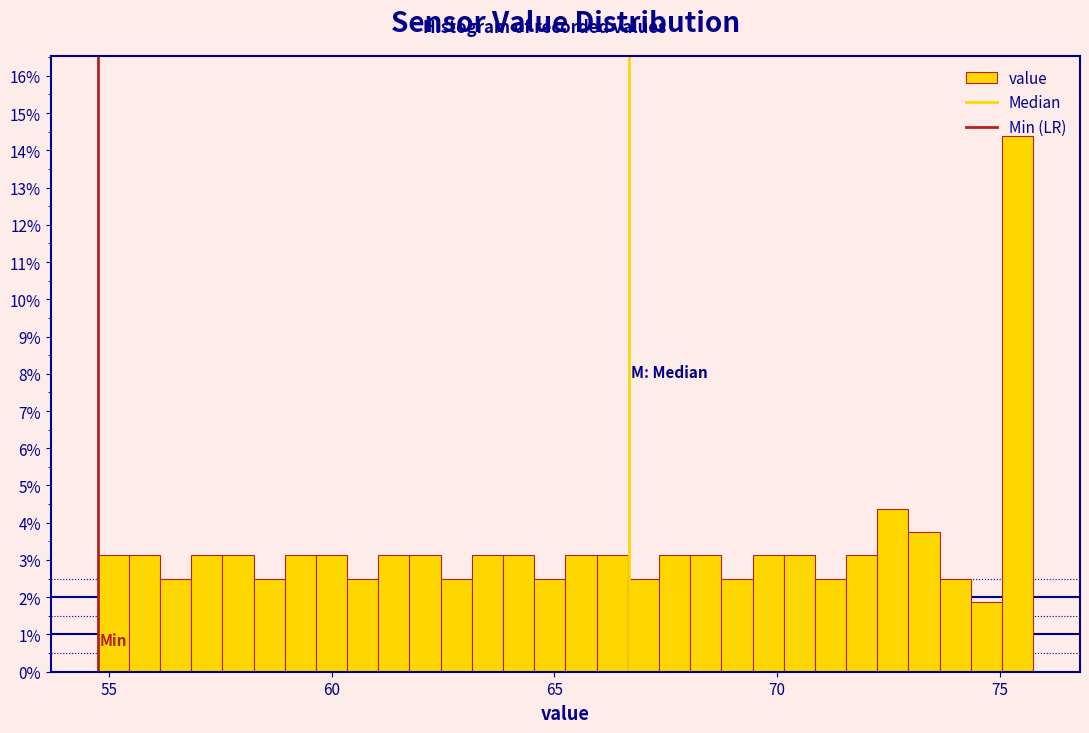

Around what value on the x-axis is the tallest bar? Give the approximate position of its centre, as read against the axis.

75.5